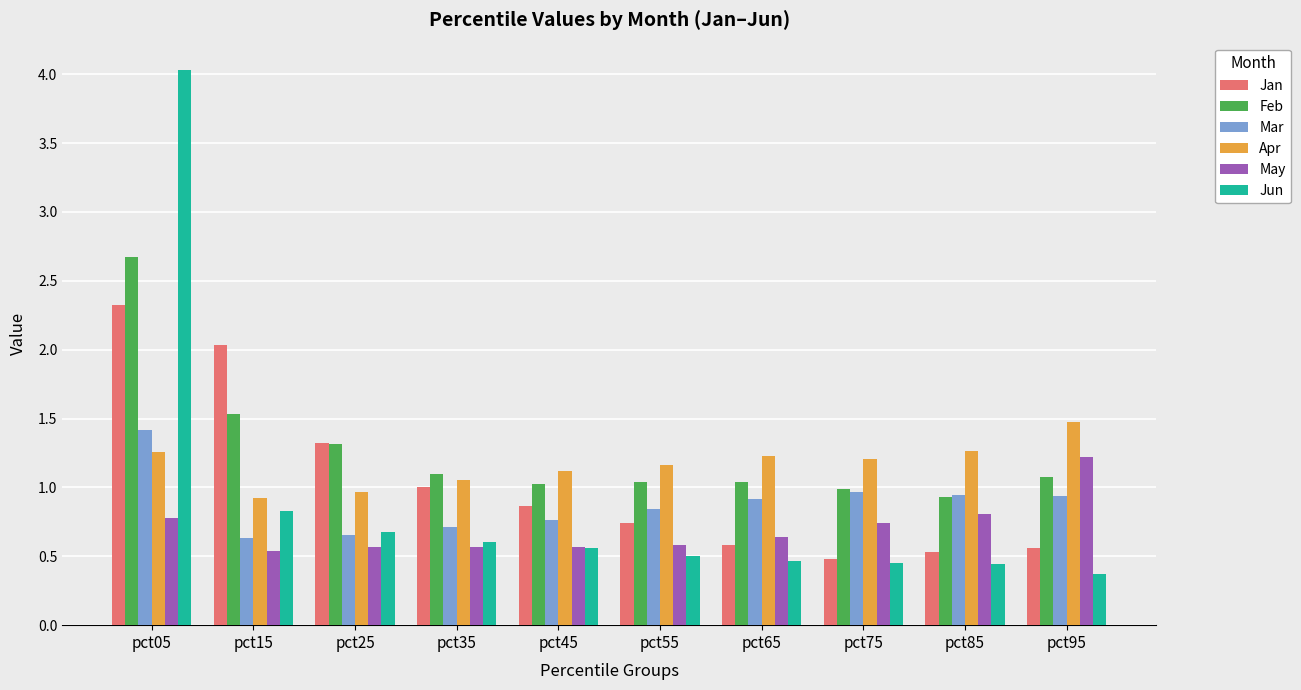

How many series are shown in this chart?

6